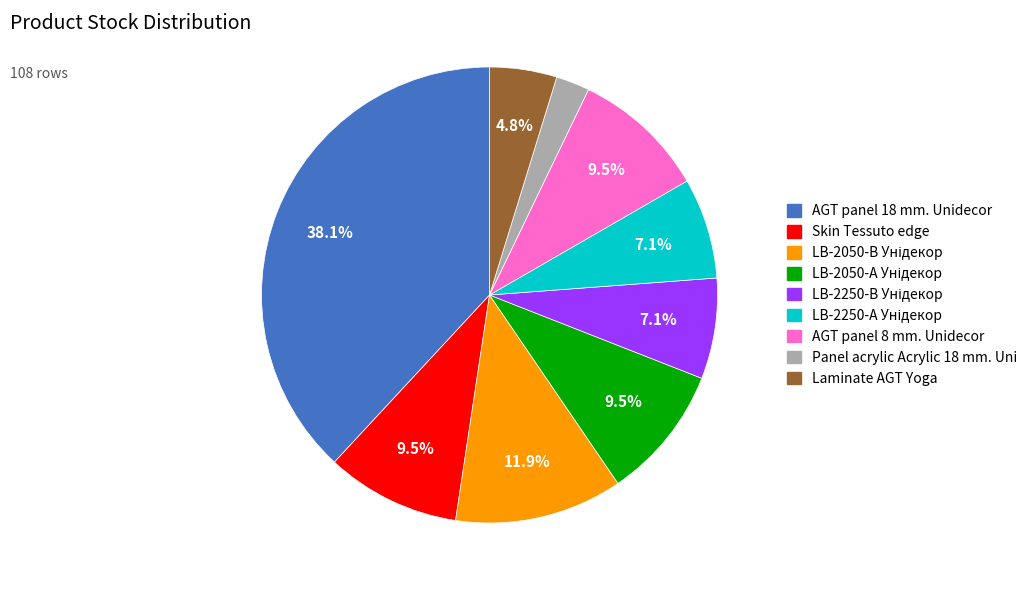

Which slice is the largest?

AGT panel 18 mm. Unidecor